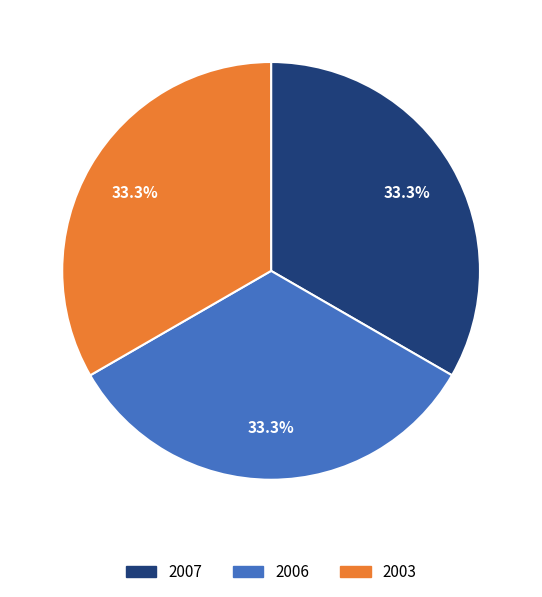

To the nearest percent, what percentage of the pie is 2007?

33%